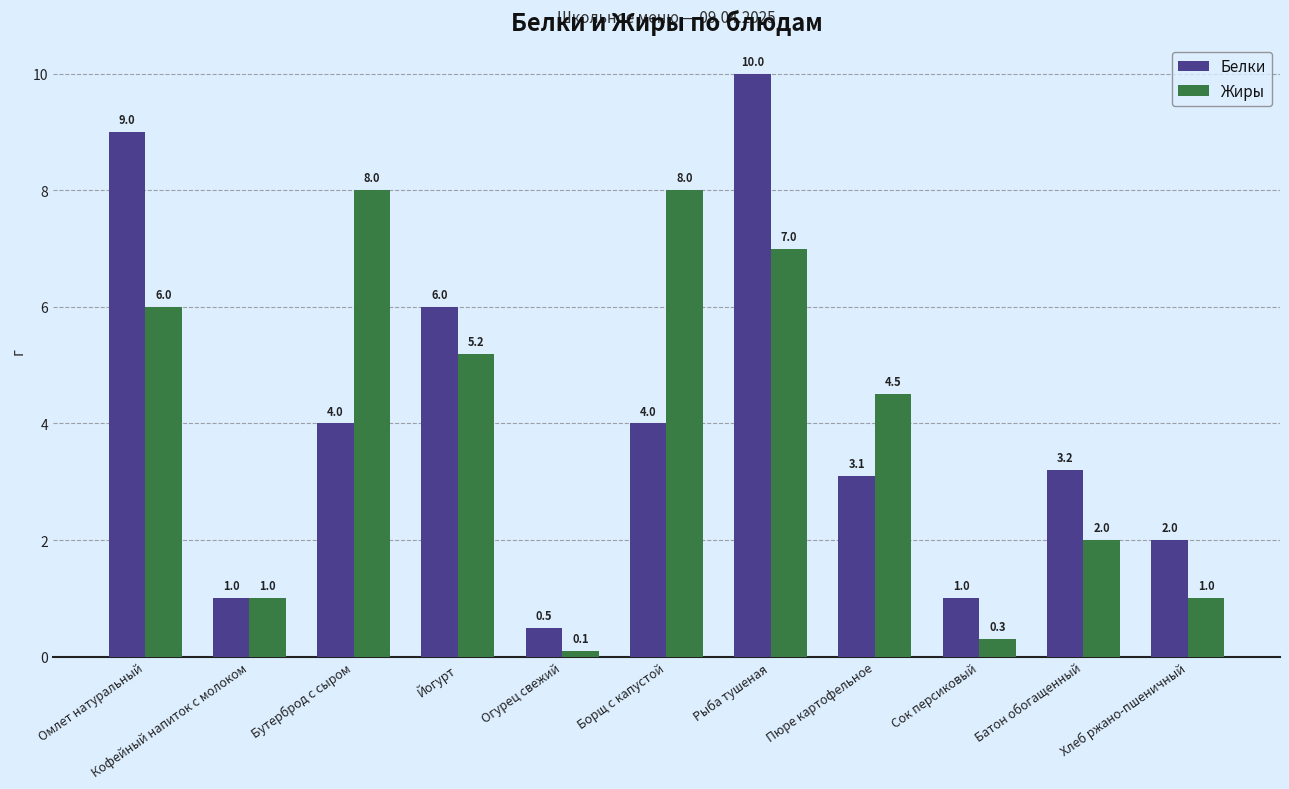

What is the sum of the Жиры values at Хлеб ржано-пшеничный and Омлет натуральный?

7.0